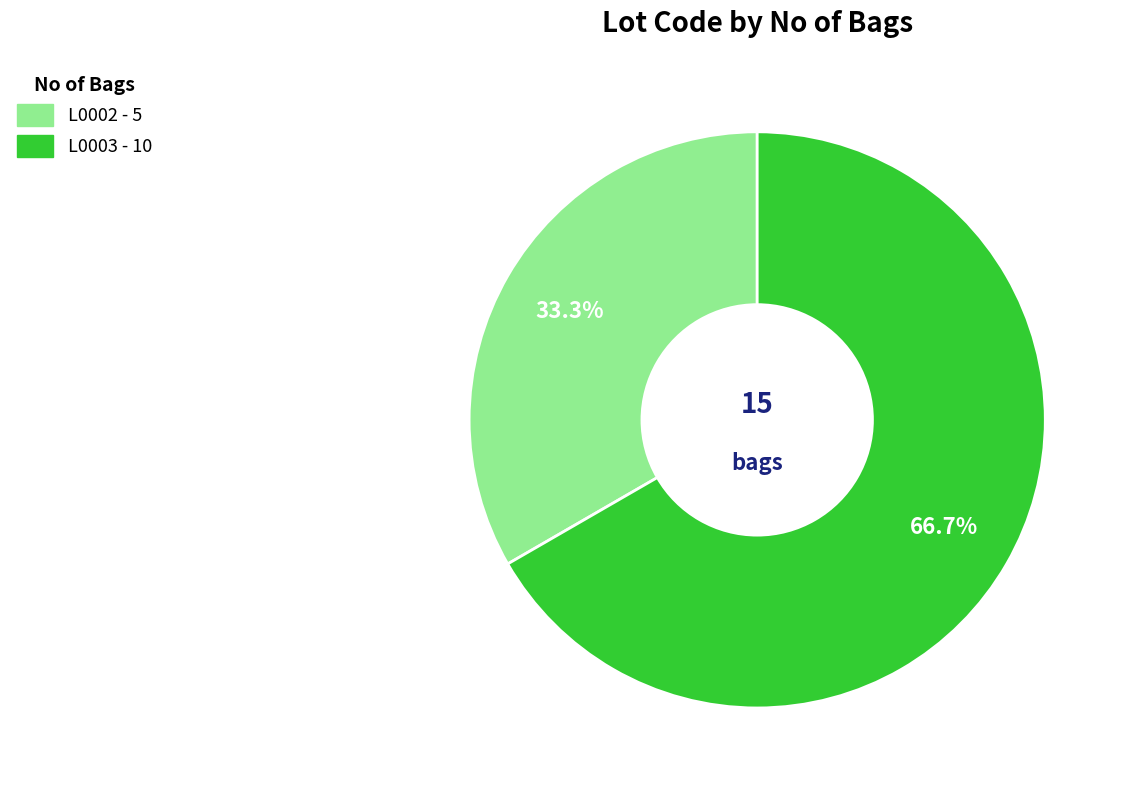

What is the smallest slice in the pie chart?

L0002